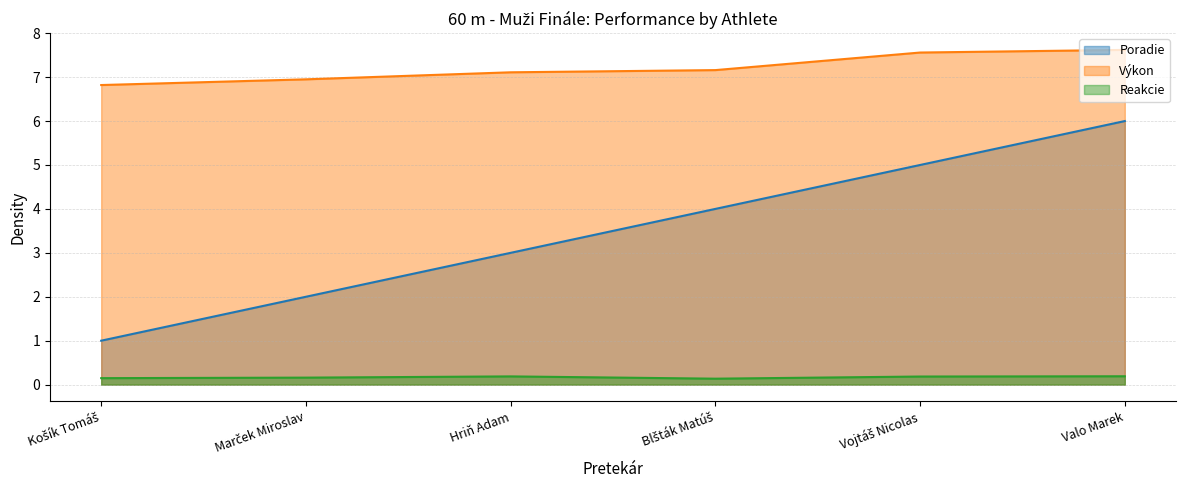

What are all the series names shown in the legend?

Poradie, Výkon, Reakcie